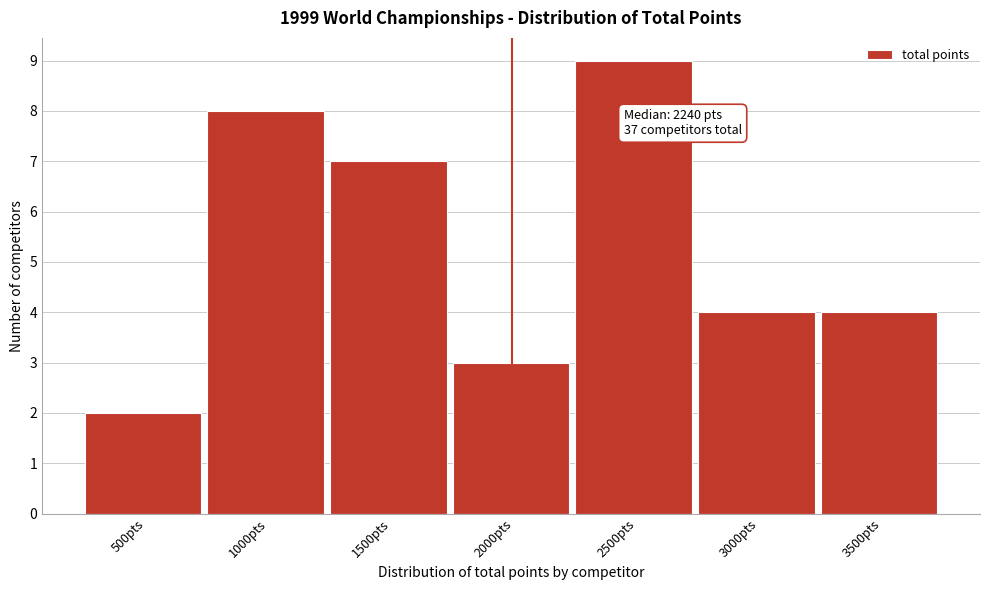

Reading right to left, what are all the values shown in this chart?

4	4	9	3	7	8	2